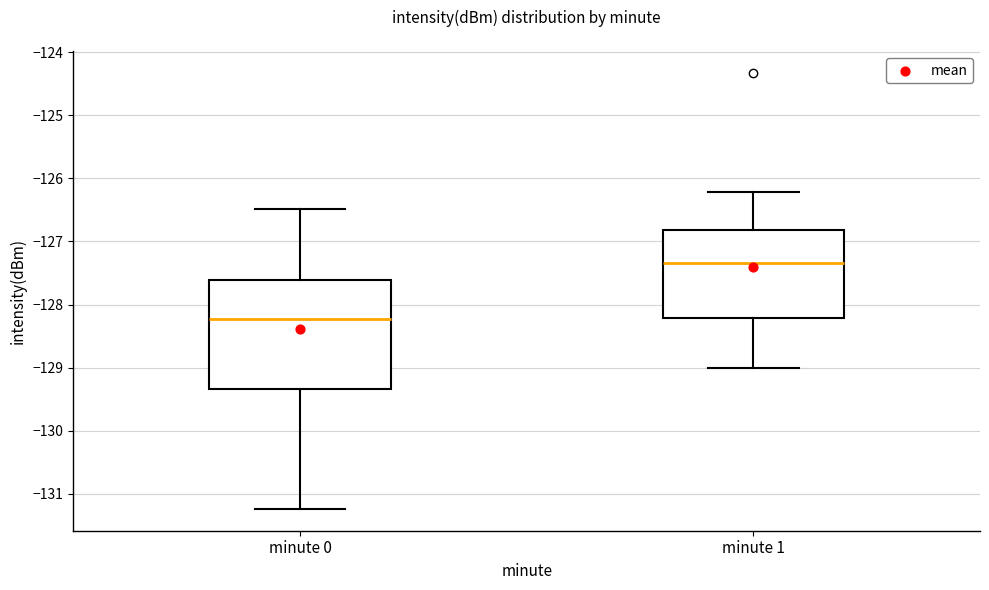

Reading left to right, transcribe this box plot: for each box, give where its median line is, the range the box spans, and where its two whiskers end, as read against the y-axis. The values are not printed on the chart, so give them approximately, as read against the axis.

minute 0: median -128.2, box -129.3 to -127.6, whiskers -131.2 to -126.5
minute 1: median -127.3, box -128.2 to -126.8, whiskers -129.0 to -126.2